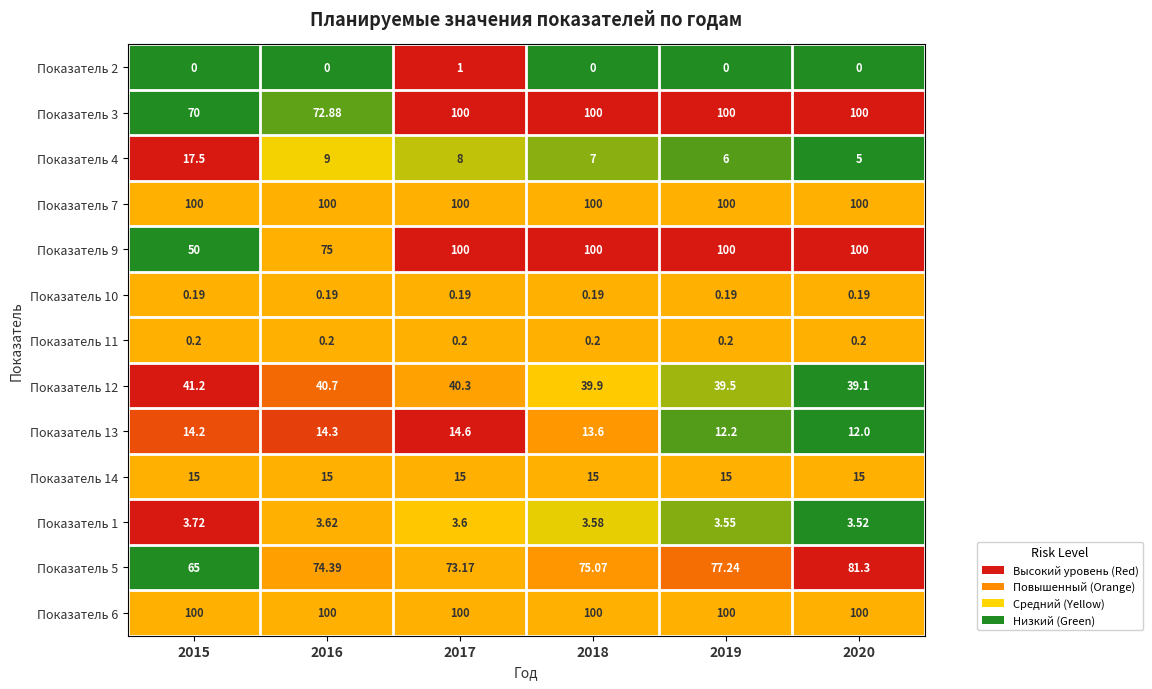

Is the value of Показатель 13 at 2018 greater than the value of Показатель 3 at 2015?

No